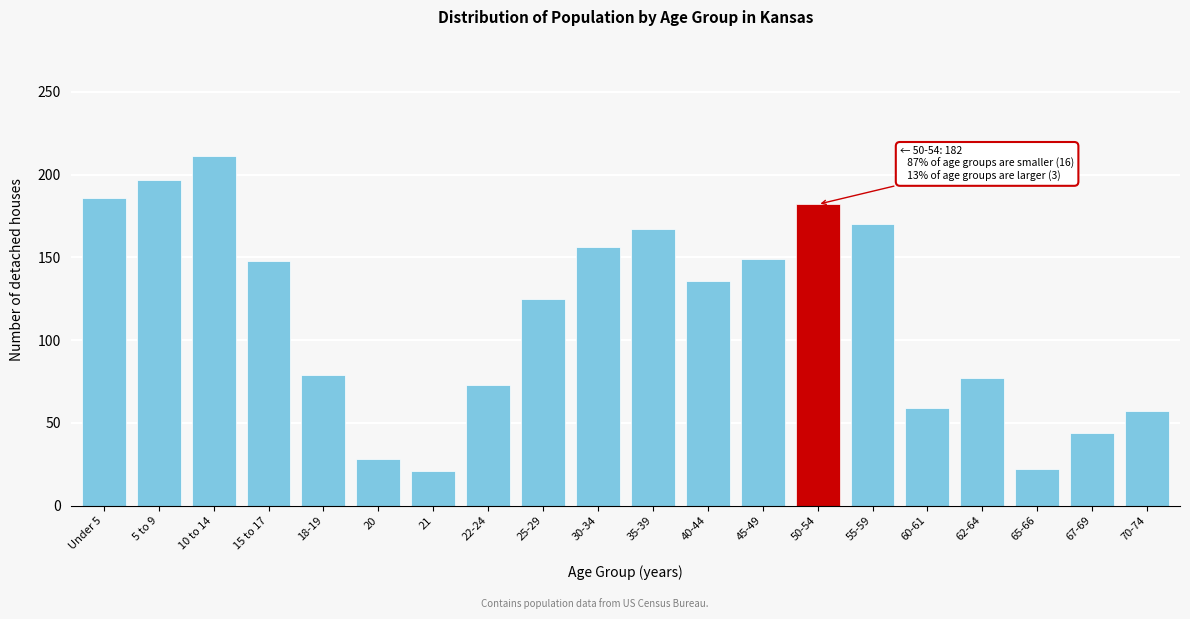

The chart shows a value of 21 at 21. True or false?

True